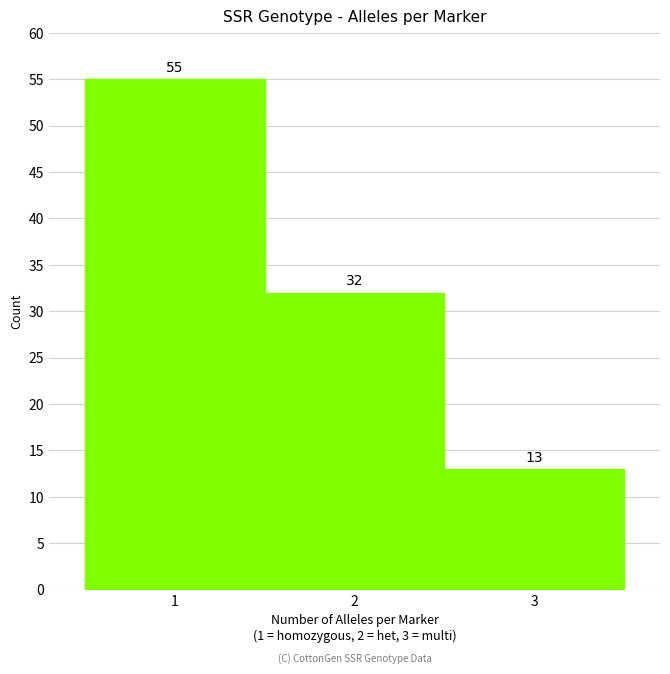

What is the height of the bar covering 0.5 to 1.5 on the x-axis?

55